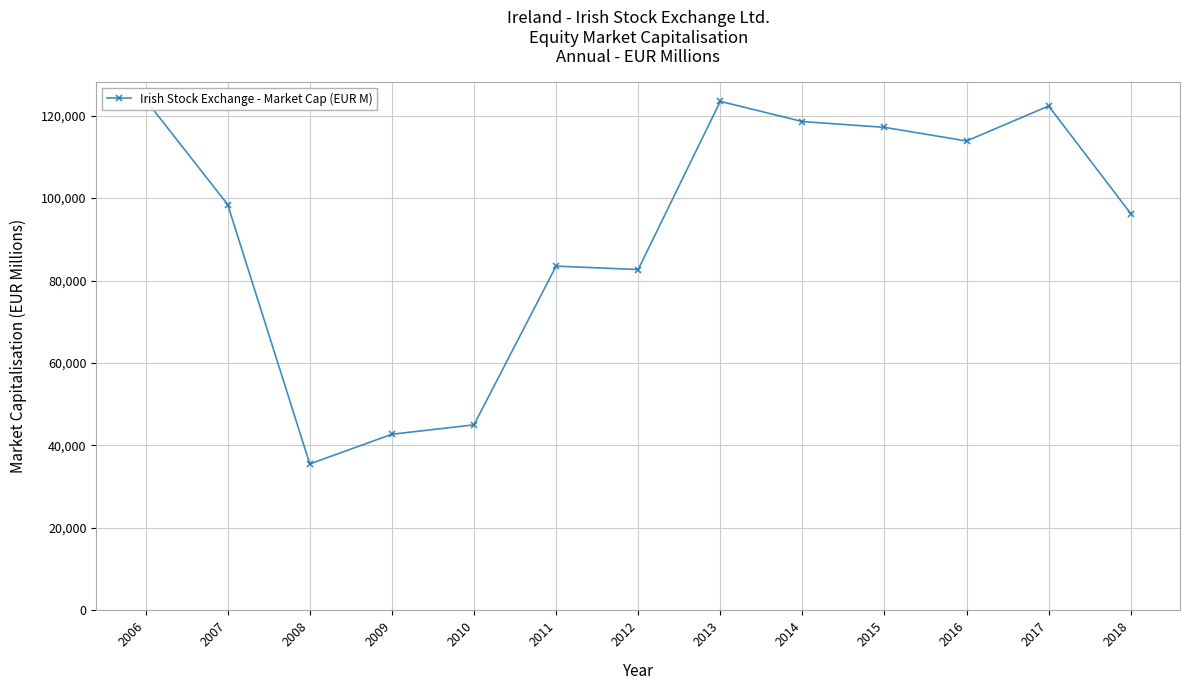

Is it true that the value at 2010 is 44998.5?

True